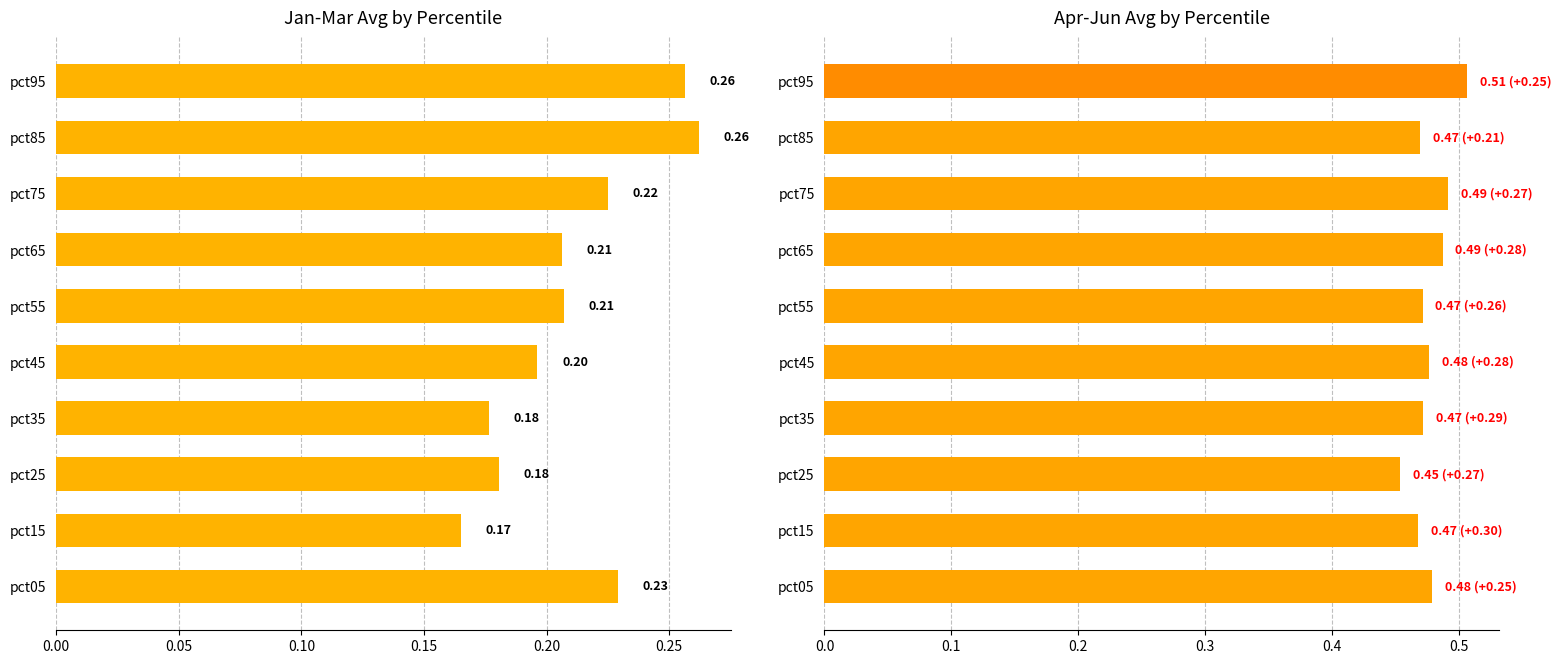

What is the sum of the Apr-Jun Avg by Percentile values at pct45 and pct55?

0.9